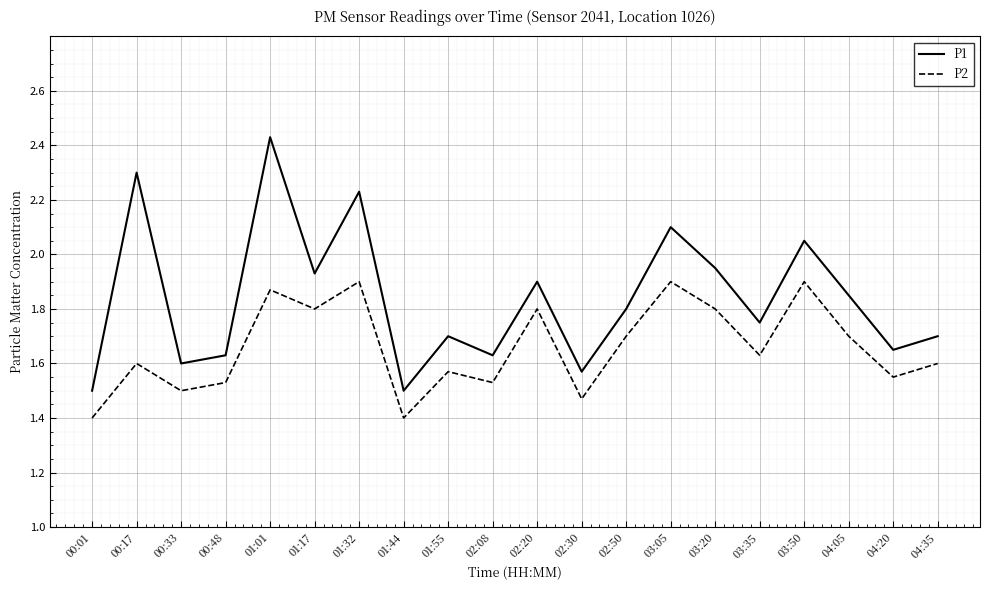

Count the P2 values in the range 1 to 2.

20